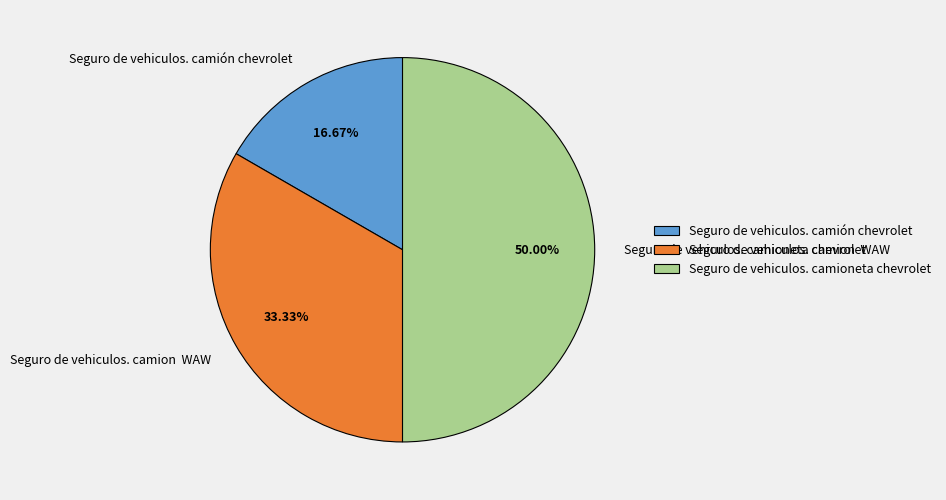

Which has a higher value, Seguro de vehiculos. camioneta chevrolet or Seguro de vehiculos. camión chevrolet?

Seguro de vehiculos. camioneta chevrolet